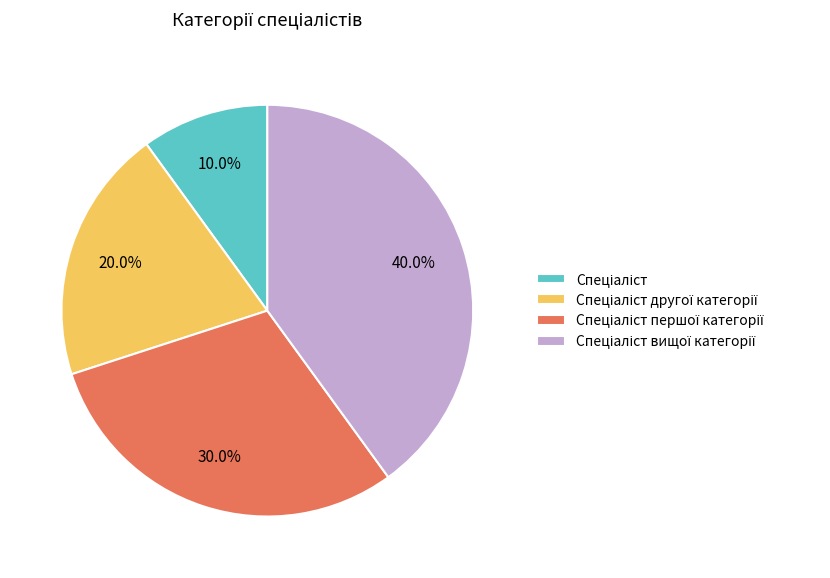

Is there a majority slice in this chart?

No